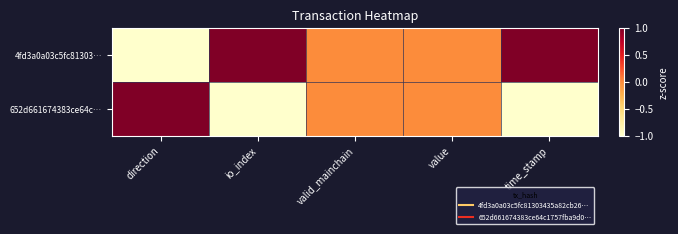

Reading left to right, what are all the values shown in this chart?

4fd3a0a03c5fc81303…: direction=-1	io_index=1	valid_mainchain=0	value=0	time_stamp=1
652d661674383ce64c…: direction=1	io_index=-1	valid_mainchain=0	value=0	time_stamp=-1